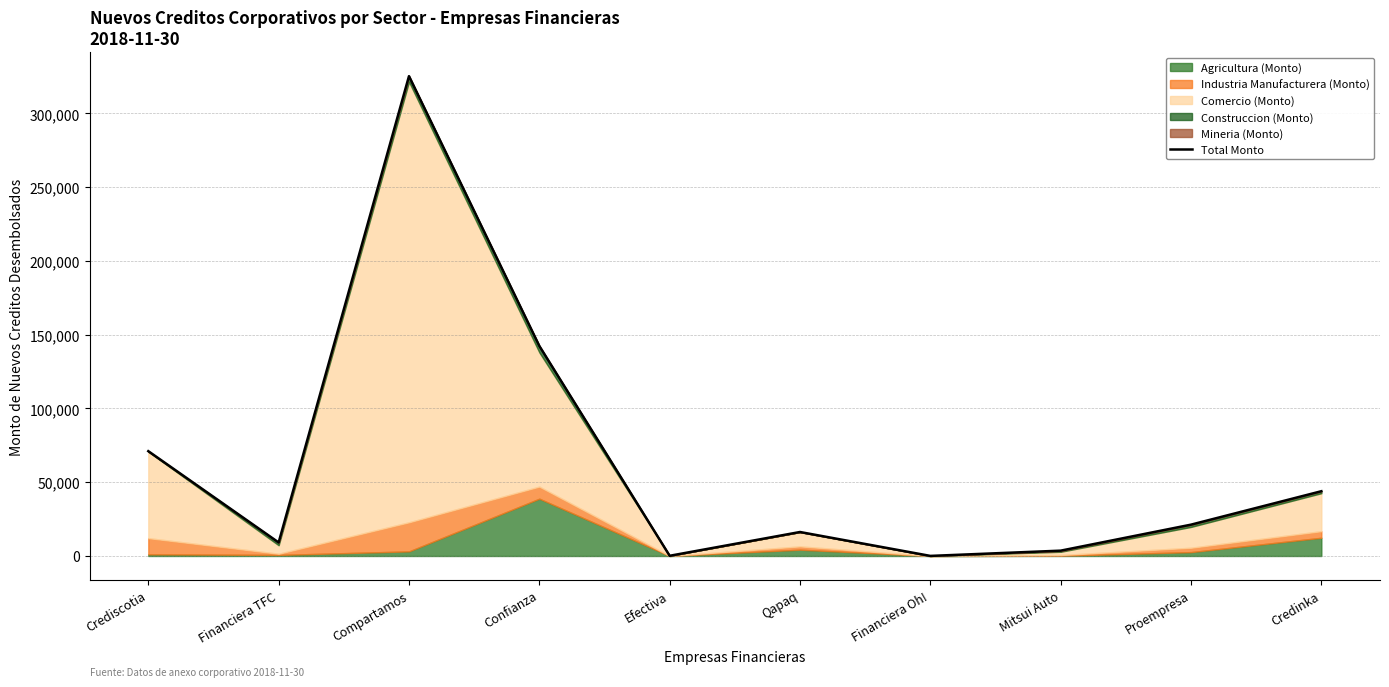

Does the chart display data point markers on the line(s)?

No